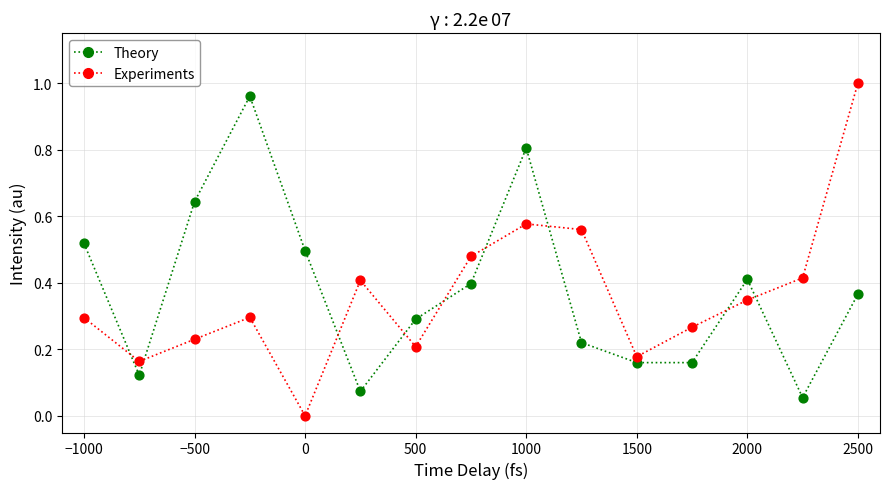

Which series ends up on top after the final intersection of Theory and Experiments?

Experiments